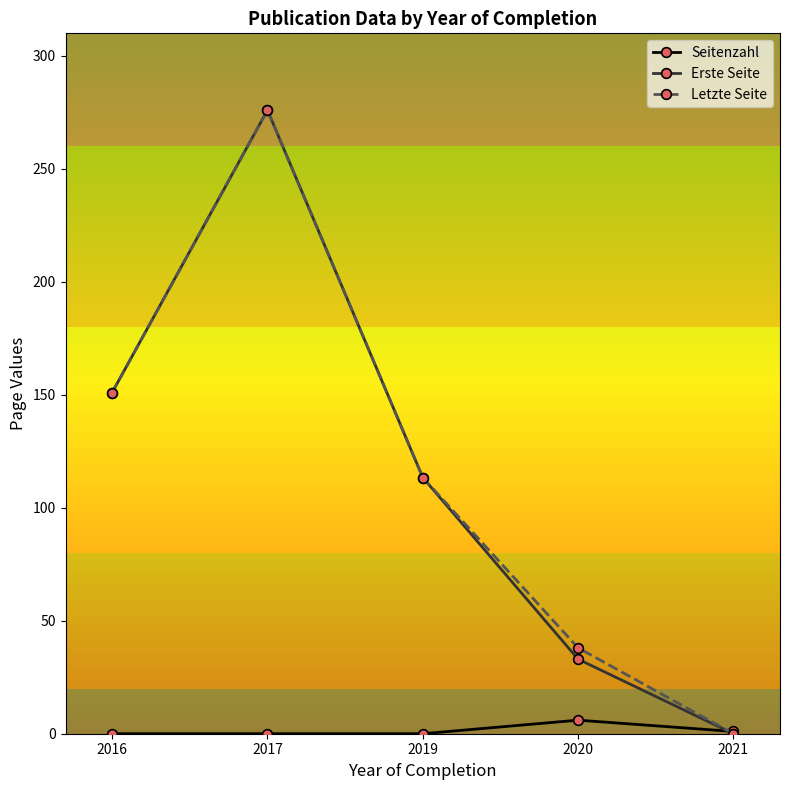

At which category does the chart reach its peak across all series?

2017